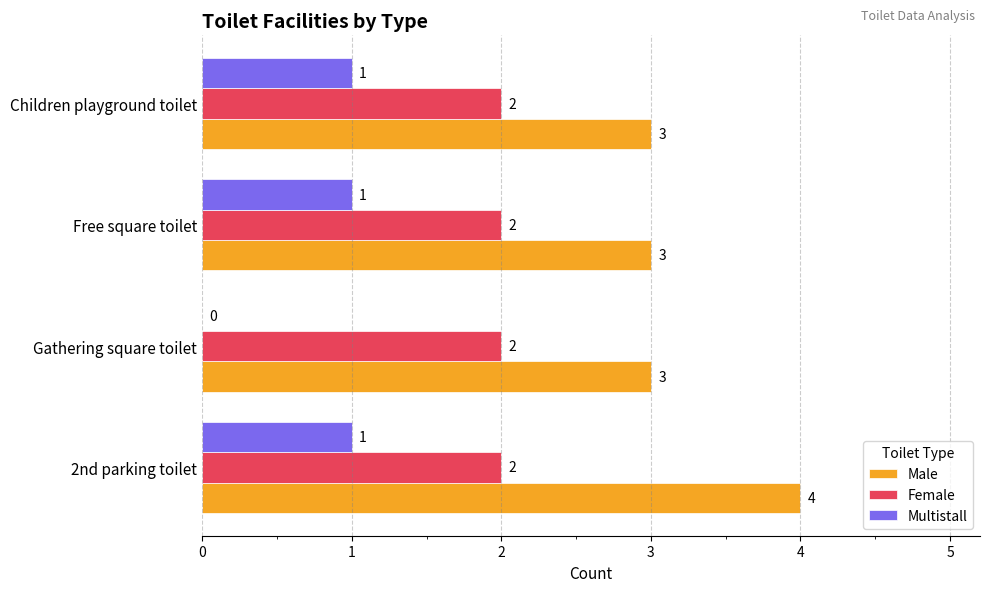

What is the maximum value shown in the chart?

4